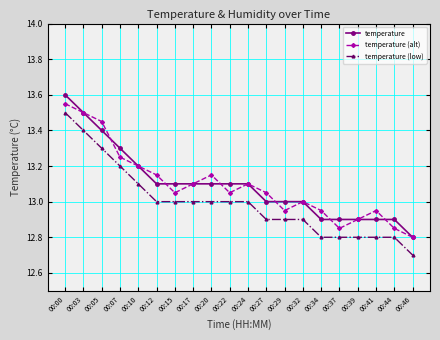

How many values in the temperature (low) series are below 13?

9